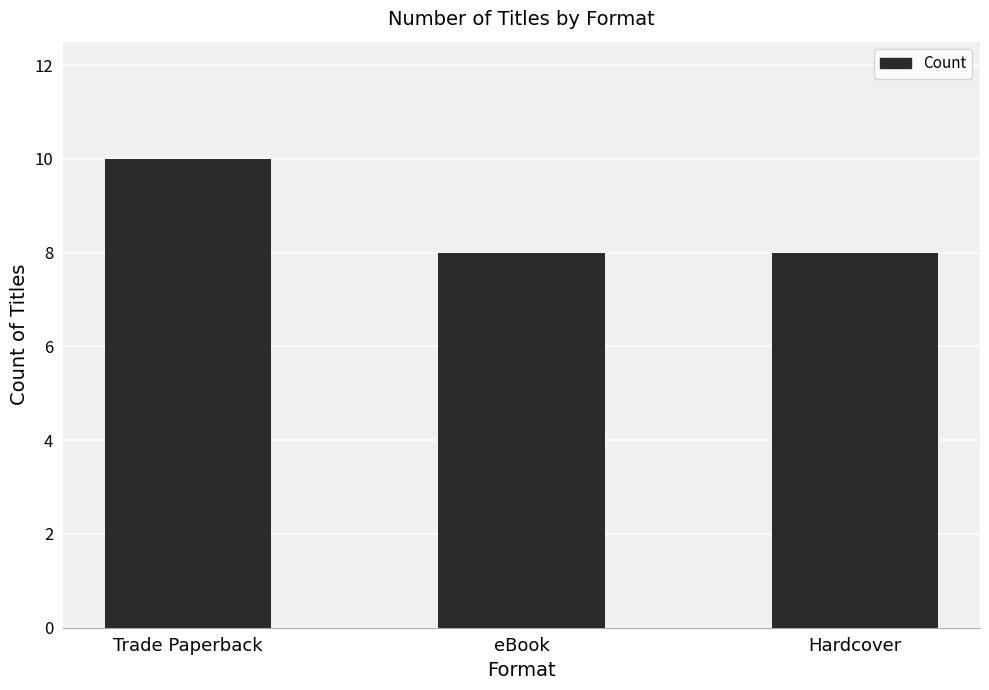

Reading left to right, what are all the values shown in this chart?

Trade Paperback=10	eBook=8	Hardcover=8